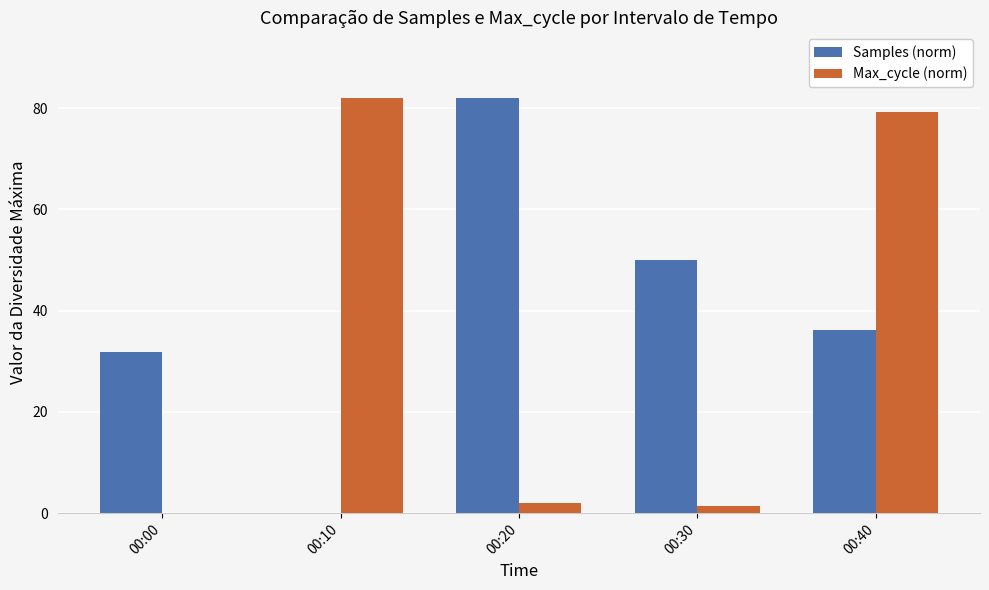

Where is Max_cycle (norm) nearest to the value 41?

00:40